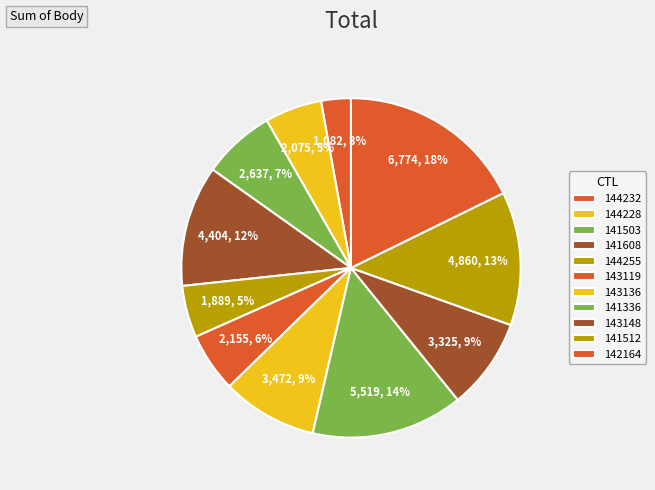

Rank the categories by value from highest to lowest.

142164, 141336, 141512, 141608, 143136, 143148, 141503, 143119, 144228, 144255, 144232